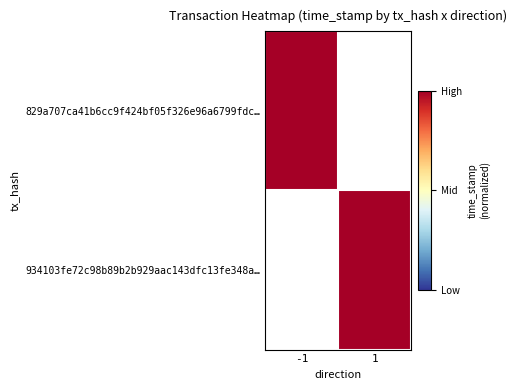

Count the number of data series in this chart.

2